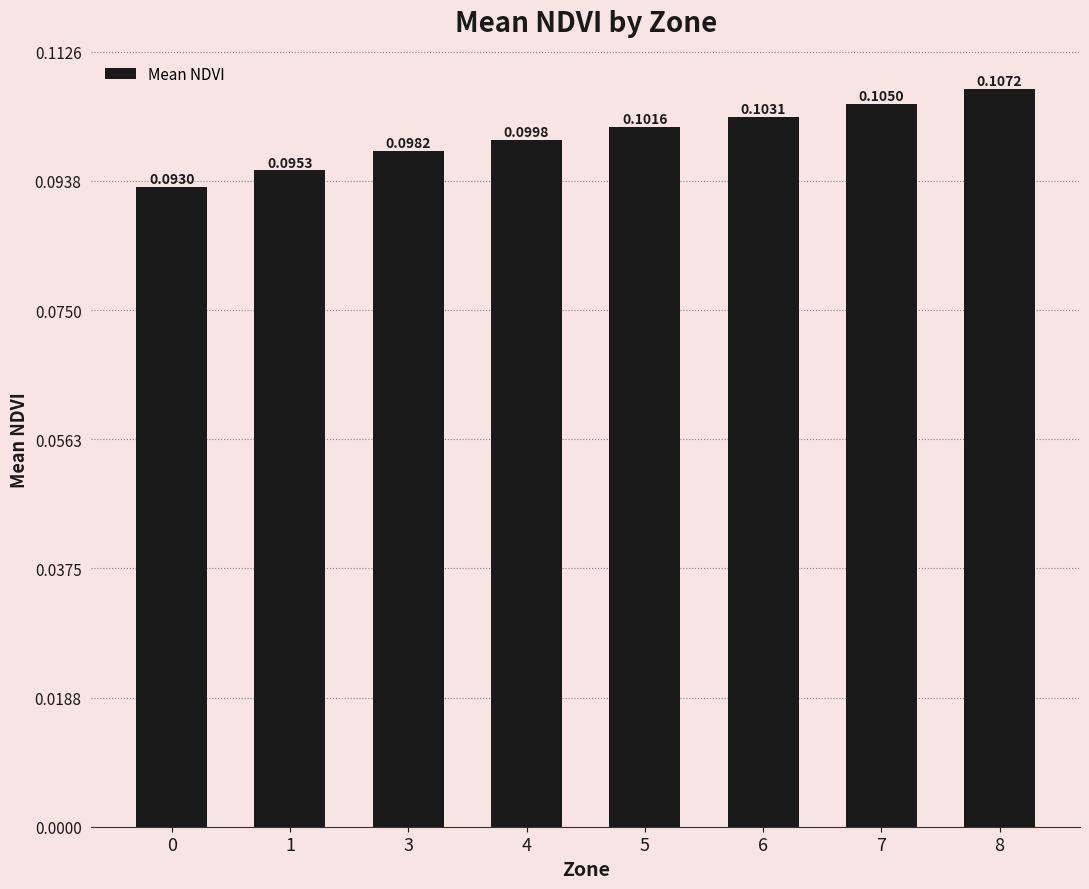

Rank the categories by value from highest to lowest.

8, 7, 6, 5, 4, 3, 1, 0